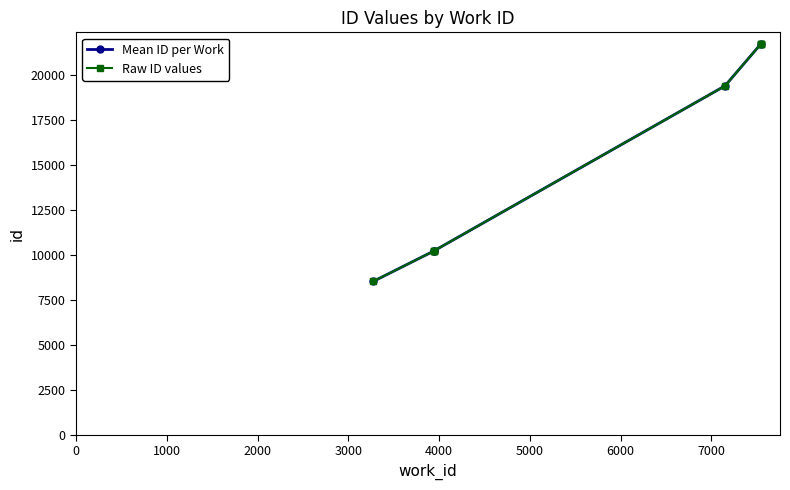

What is the ratio of the value at 3946 to the value at 7543?

0.5